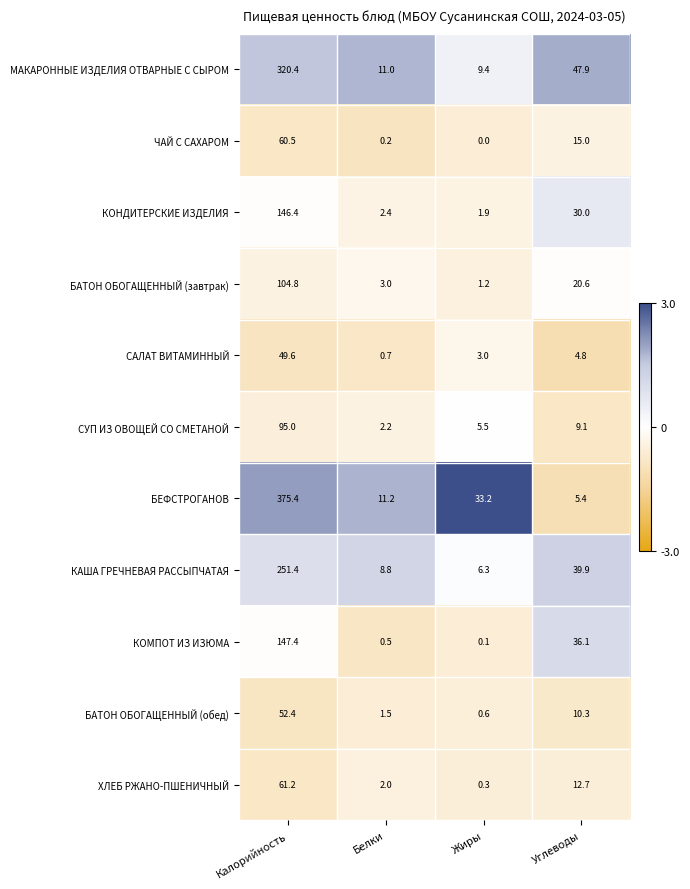

What is the average value of the КОНДИТЕРСКИЕ ИЗДЕЛИЯ series?

45.2